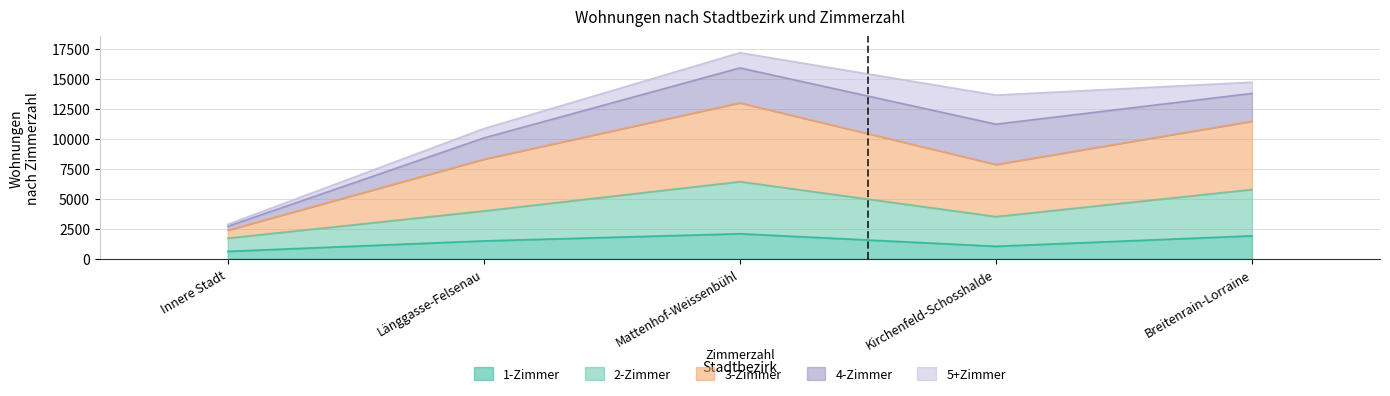

The value of 2-Zimmer at Länggasse-Felsenau is 6504. True or false?

False